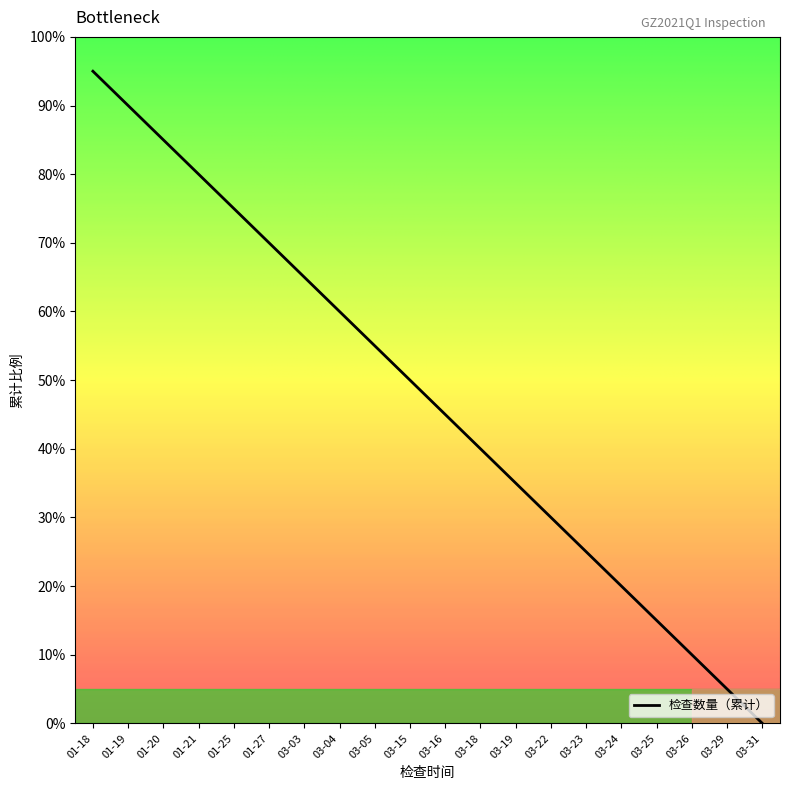

What is the difference between the values at 03-04 and 03-25?

45.0